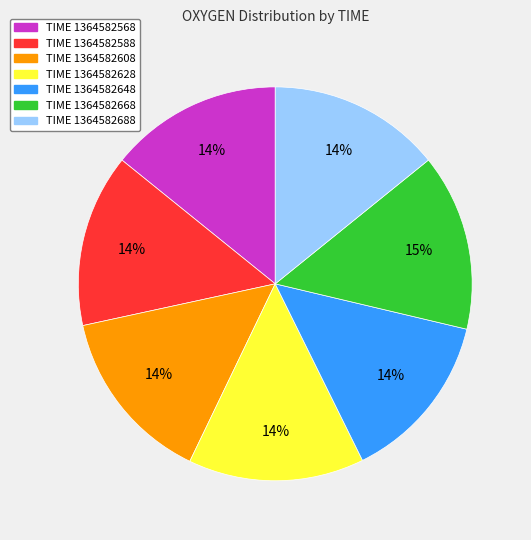

True or false: TIME 1364582688 accounts for 1% of the total.

False